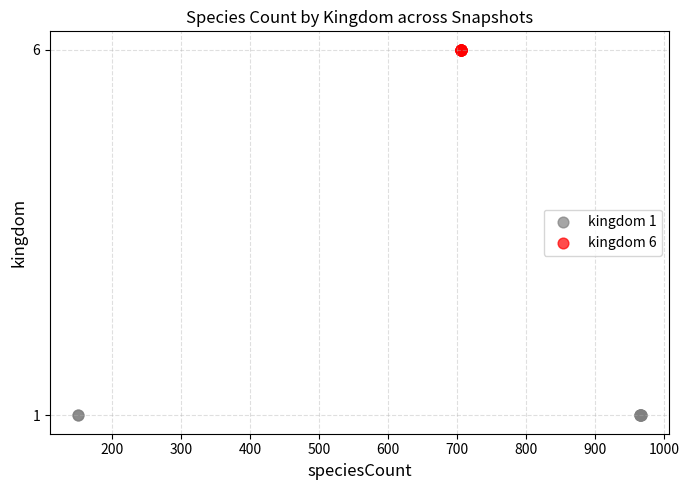

Which series contains the lowest Y value?

kingdom 1